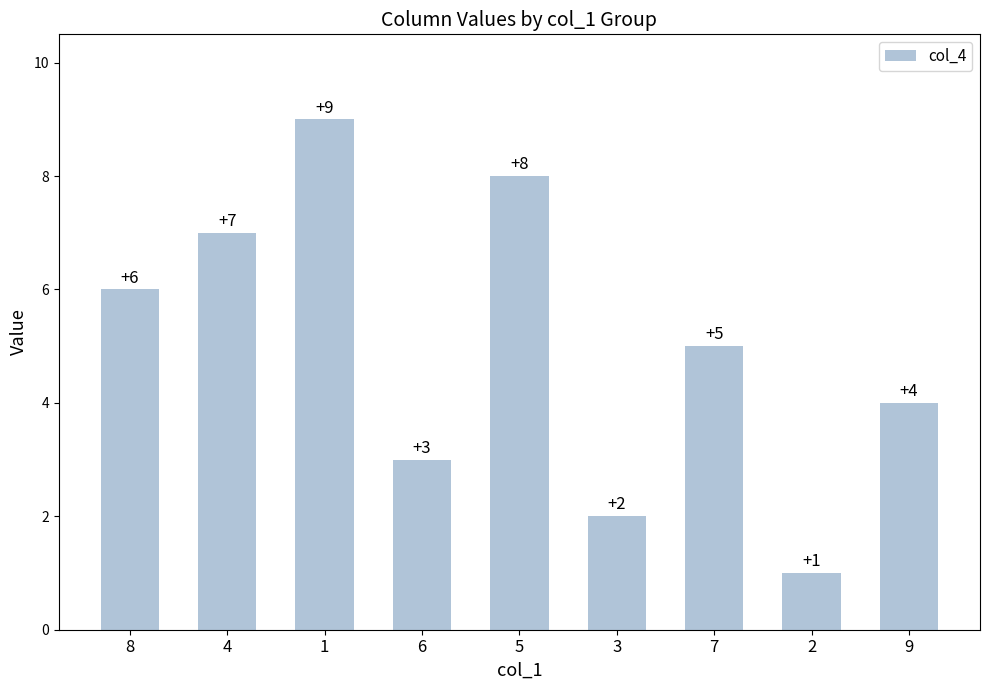

What position from the left is 4?

2